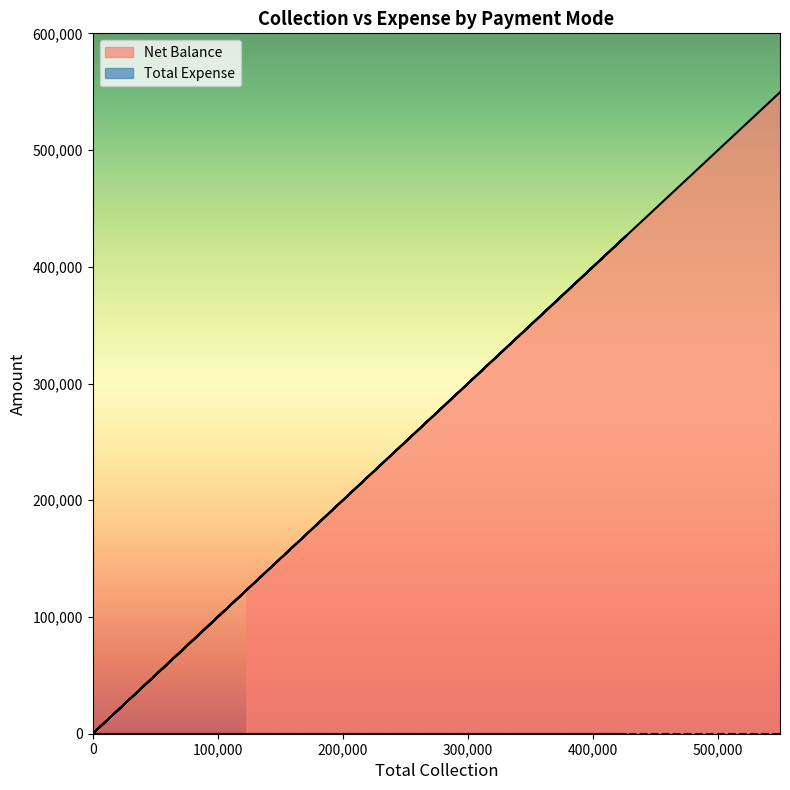

What is the label of the 1st point from the right?

Grand Total